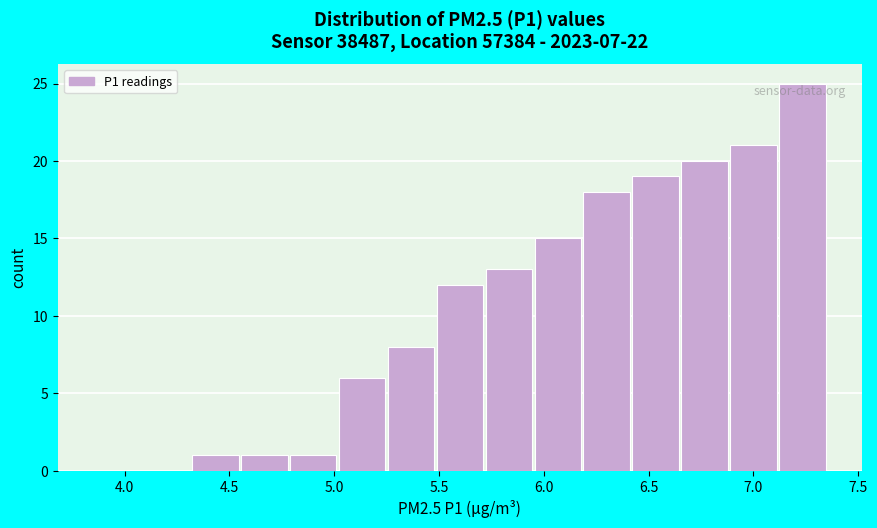

Reading left to right, list every bar in this chart as the range it spans on the x-axis followed by its height. Neither the bar edges nor the heights are printed on the chart, so give them approximately, as read against the axes.

3.85 to 4.10: 0
4.10 to 4.30: 0
4.30 to 4.55: 1
4.55 to 4.80: 1
4.80 to 5.00: 1
5.00 to 5.25: 6
5.25 to 5.50: 8
5.50 to 5.70: 12
5.70 to 5.95: 13
5.95 to 6.20: 15
6.20 to 6.40: 18
6.40 to 6.65: 19
6.65 to 6.90: 20
6.90 to 7.10: 21
7.10 to 7.35: 25